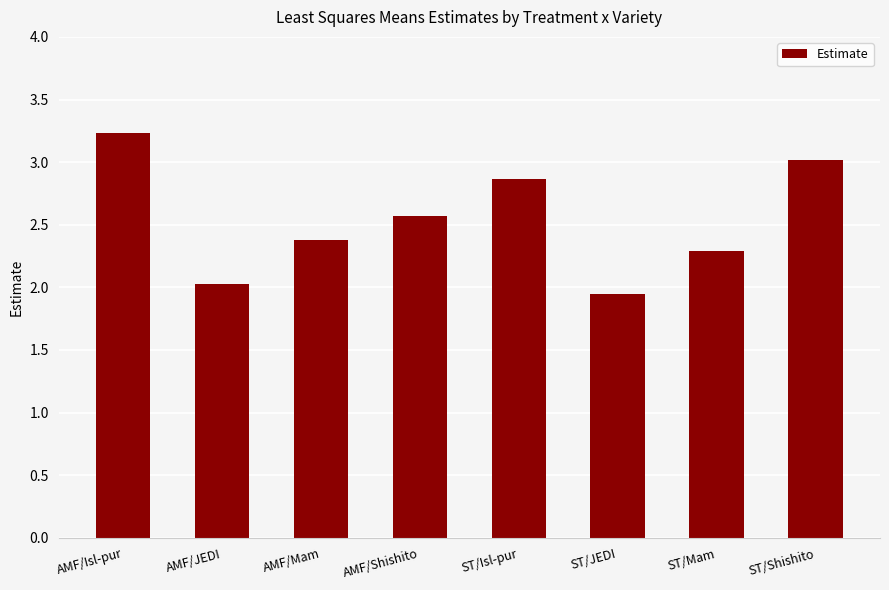

What is the approximate value at AMF/Isl-pur?

3.2